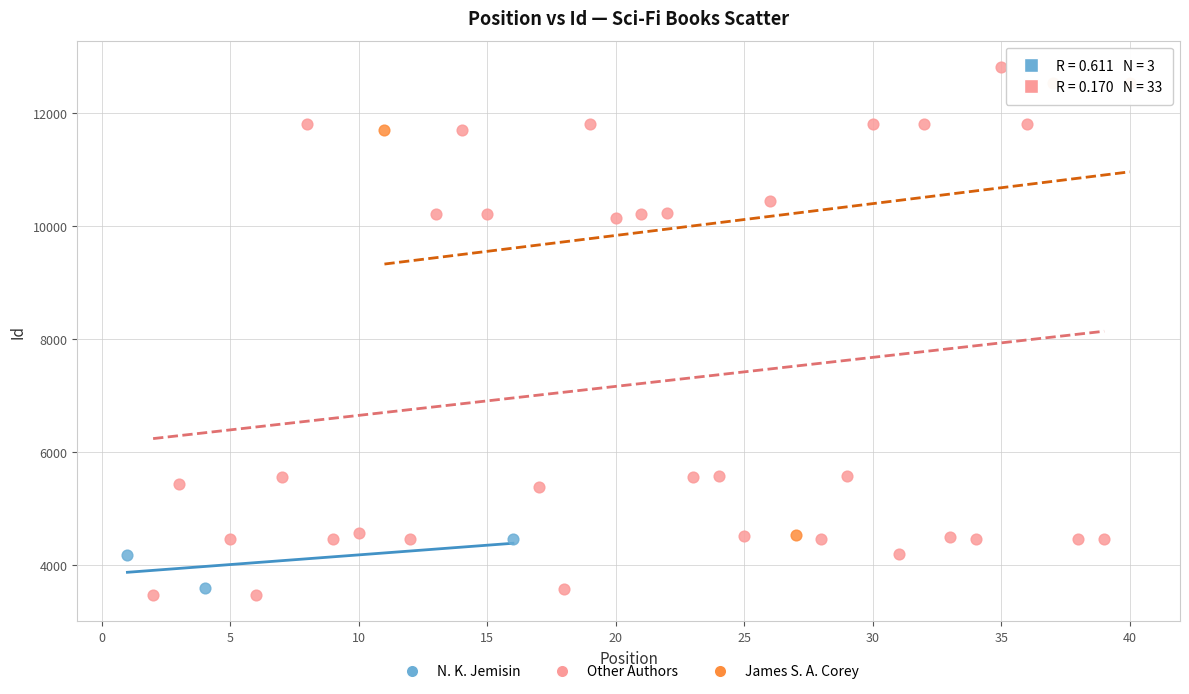

Which series has the largest Y range (max minus min)?

Other Authors